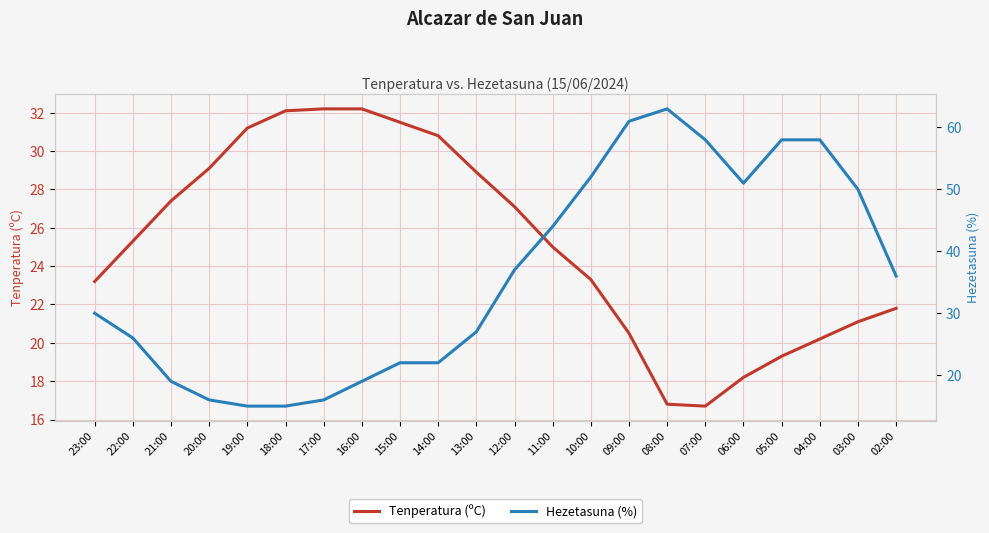

What is the label of the 4th point from the left?

20:00